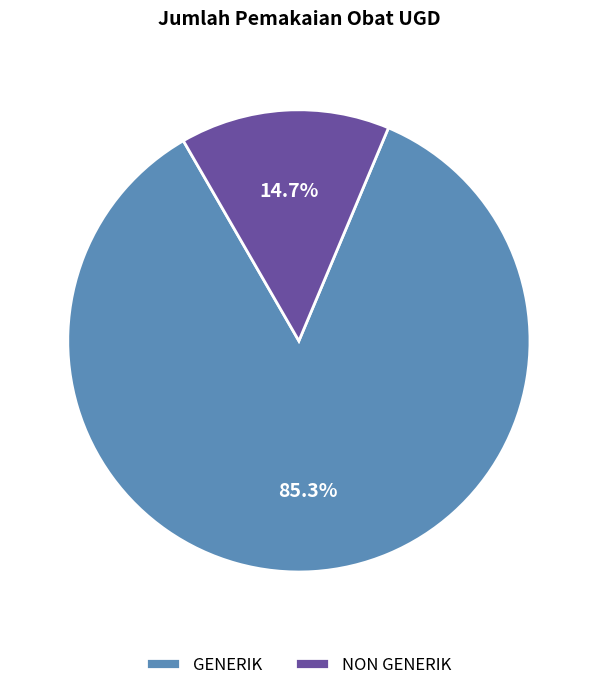

True or false: GENERIK accounts for 96% of the total.

False